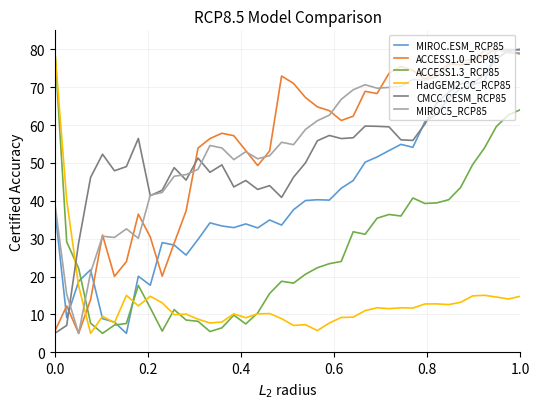

What is the minimum value shown in the chart?

5.0